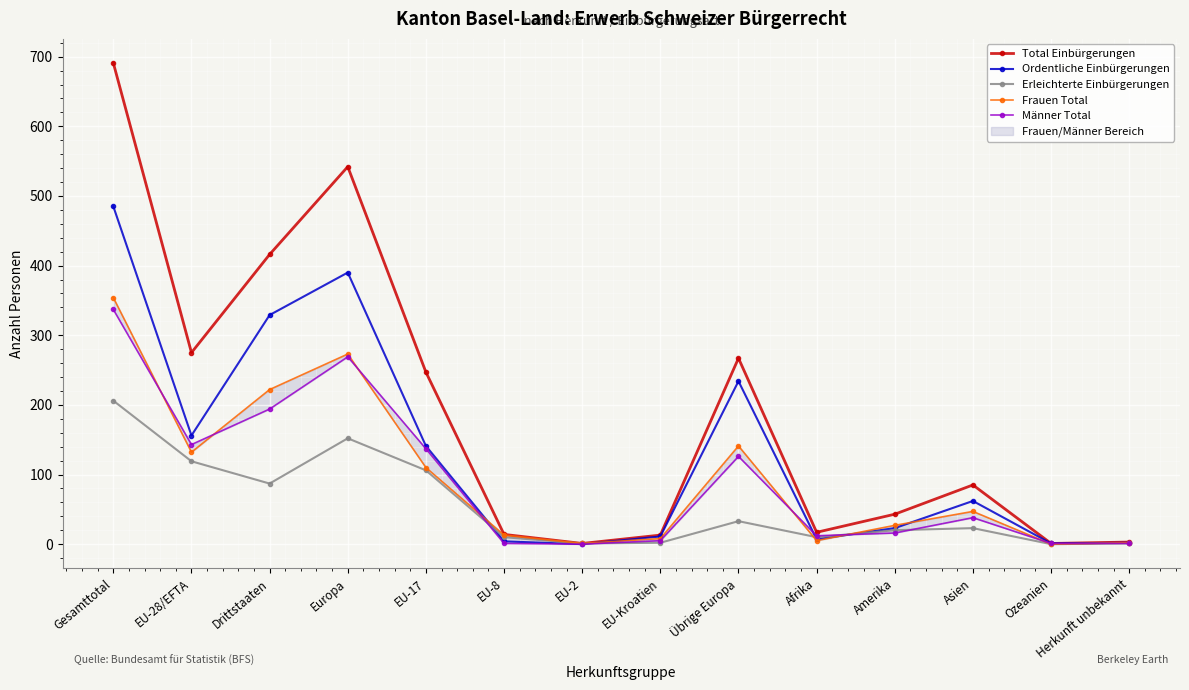

True or false: Total Einbürgerungen and Frauen Total cross at least once.

False